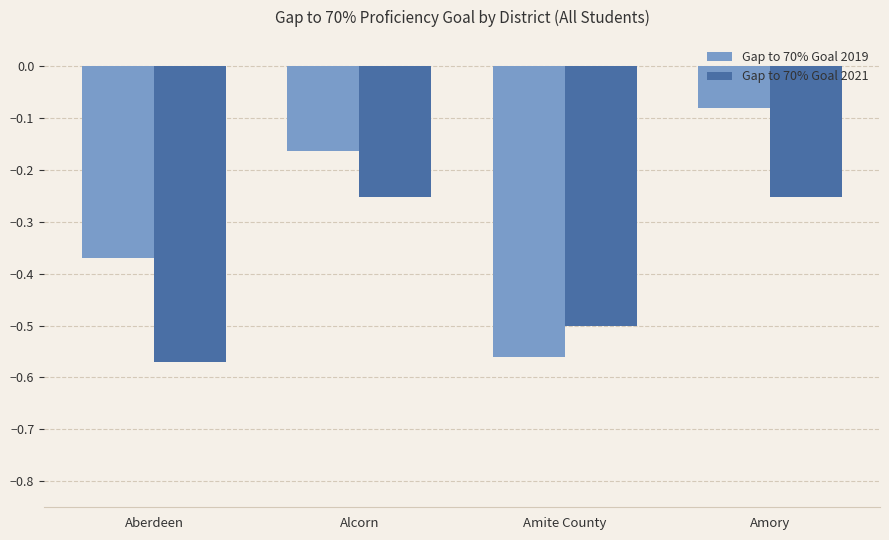

What is the difference between the maximum and minimum values in the Gap to 70% Goal 2021 series?

0.3